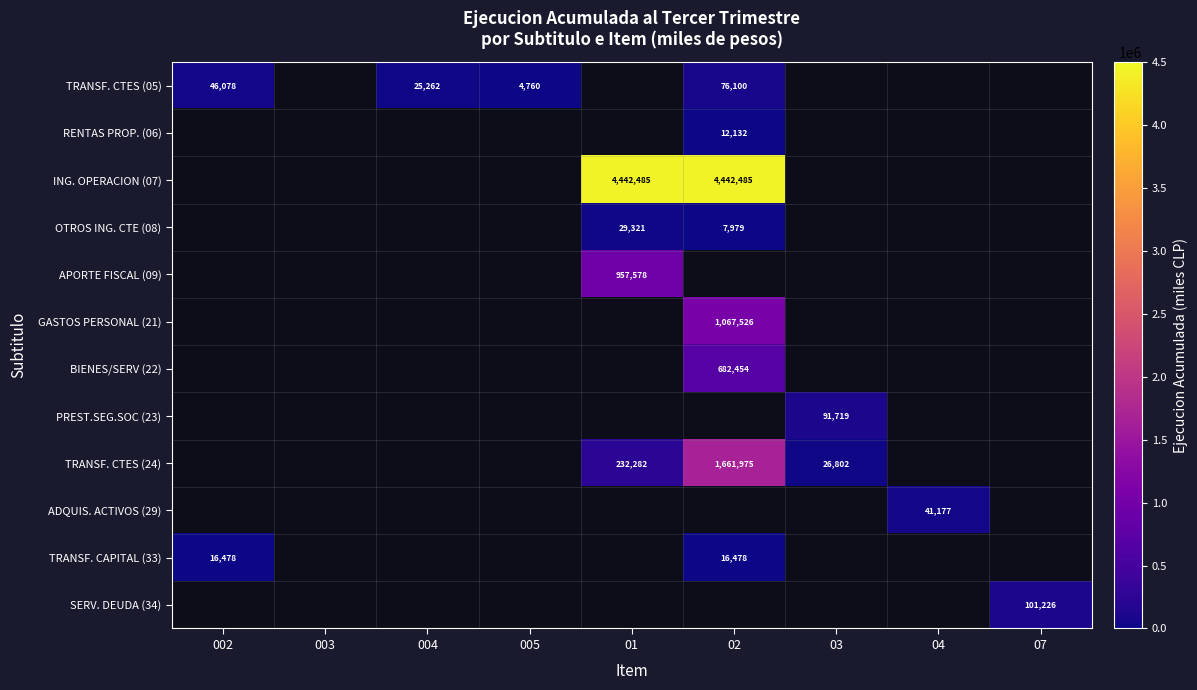

What is the spread (max minus min) of values at 02?

4434506.0